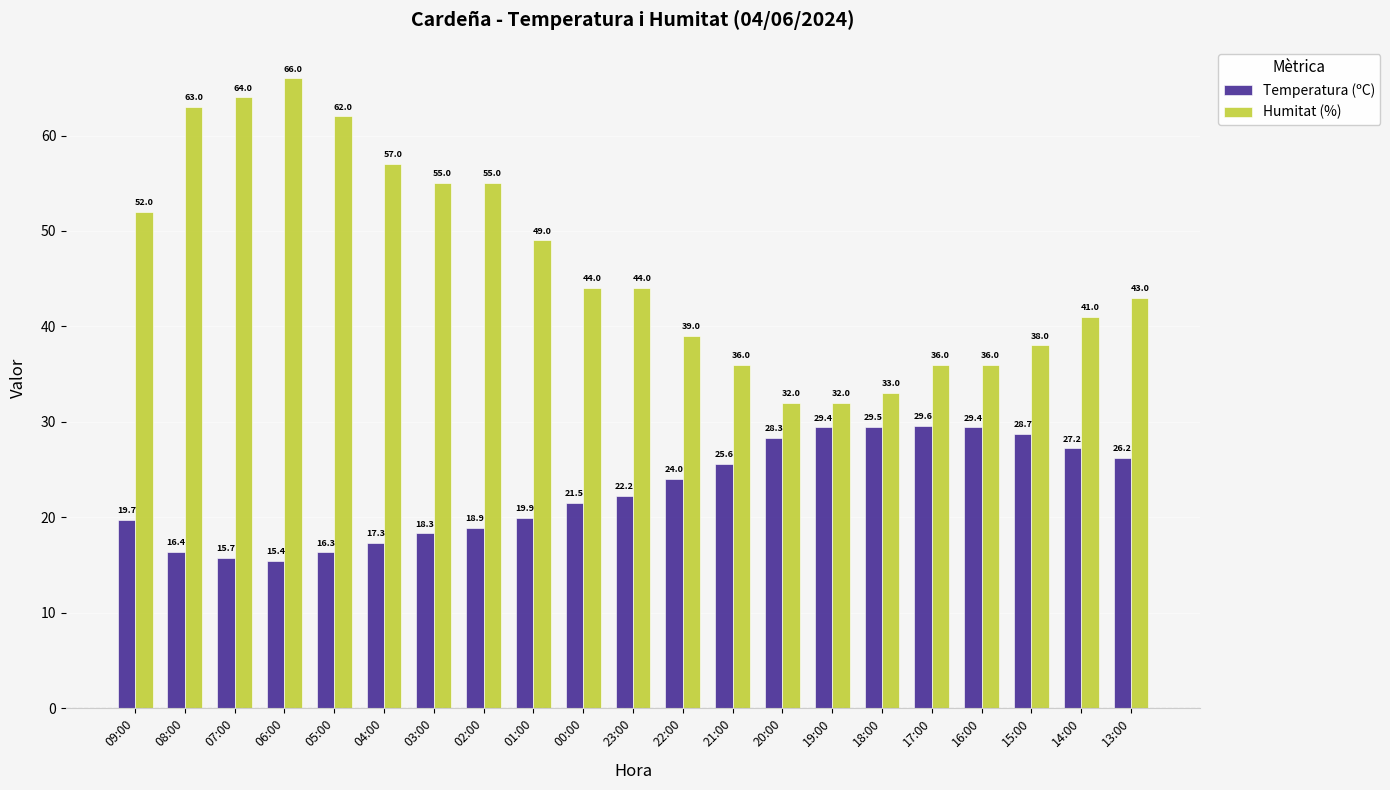

Rank the series by their average value, from lowest to highest.

Temperatura (ºC), Humitat (%)